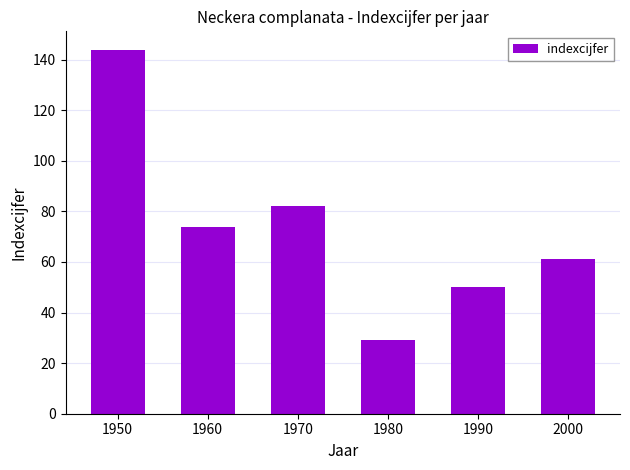

Approximately how many times larger is the value at 2000 compared to 1970?

0.7